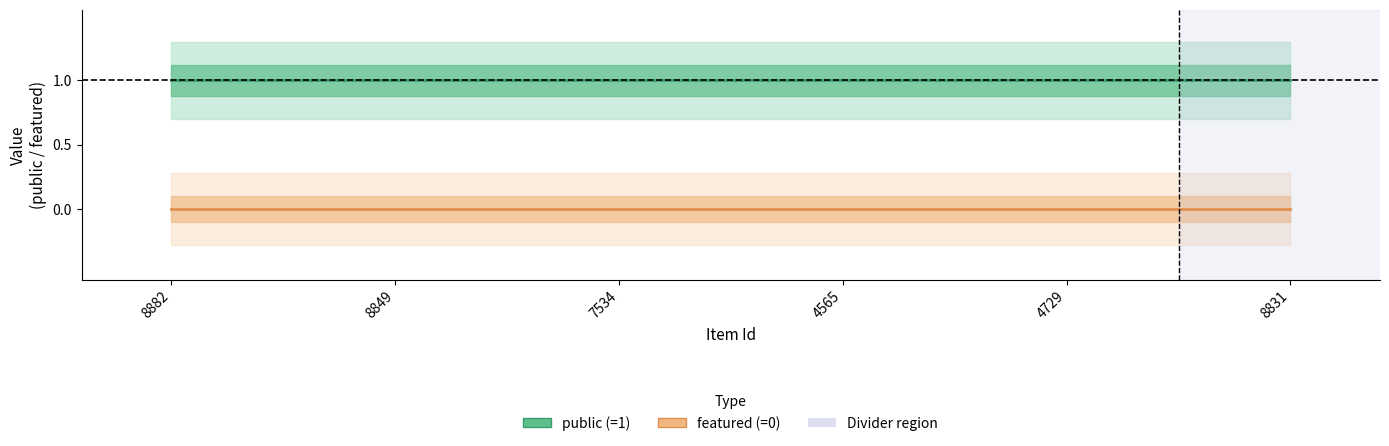

At which label does public reach its minimum?

8882